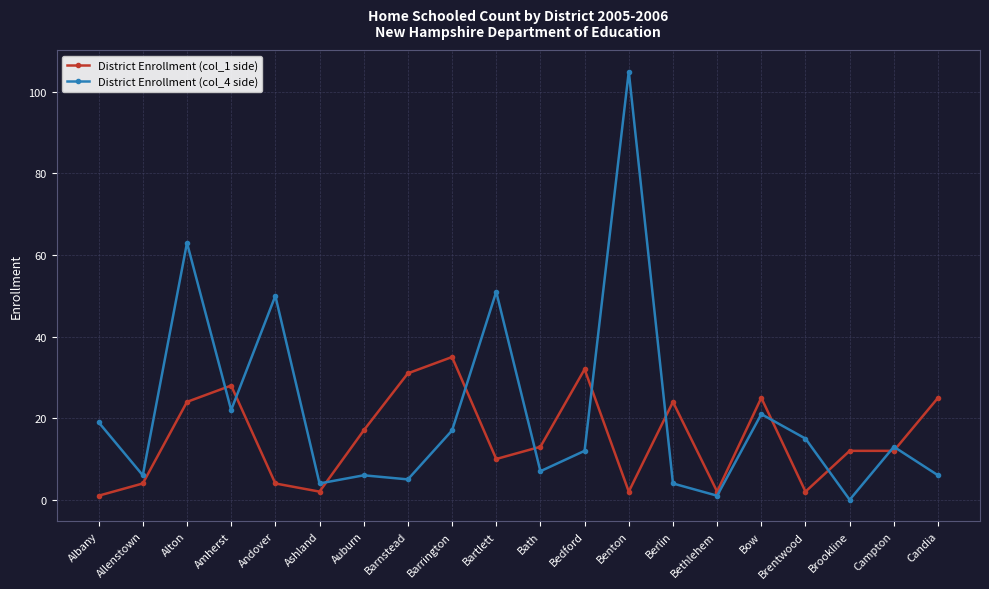

Rank the series at Berlin from lowest to highest value.

District Enrollment (col_4 side), District Enrollment (col_1 side)